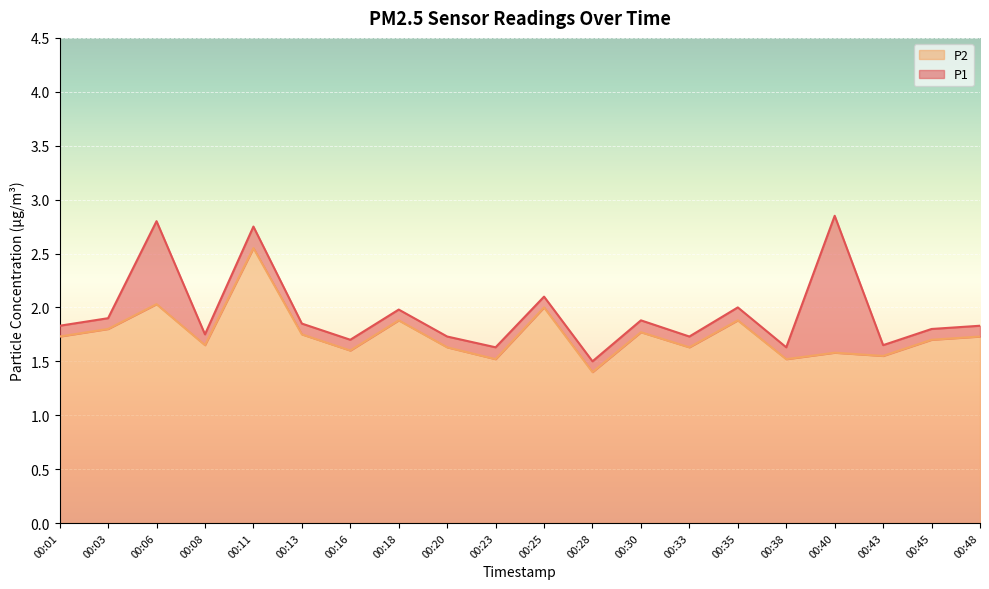

List the series in order of their overall mean, lowest first.

P2, P1